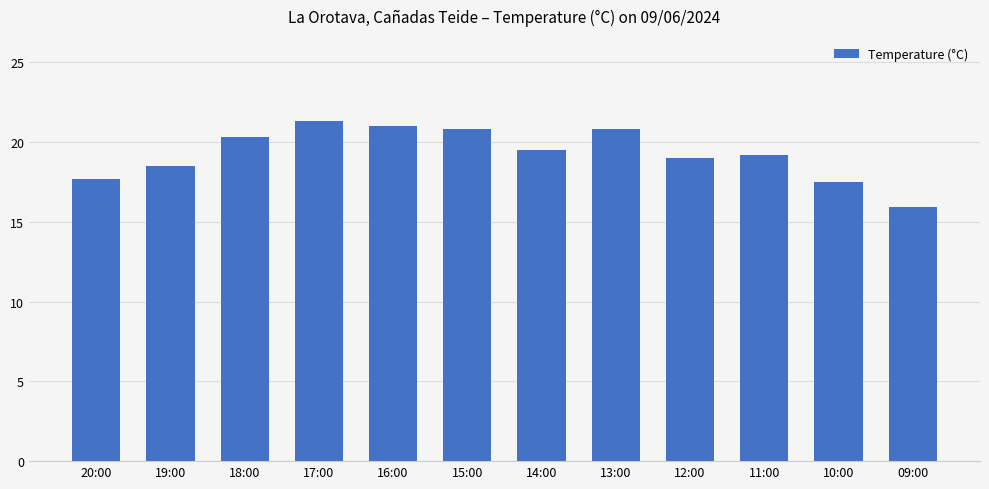

What is the difference between the values at 14:00 and 13:00?

1.3